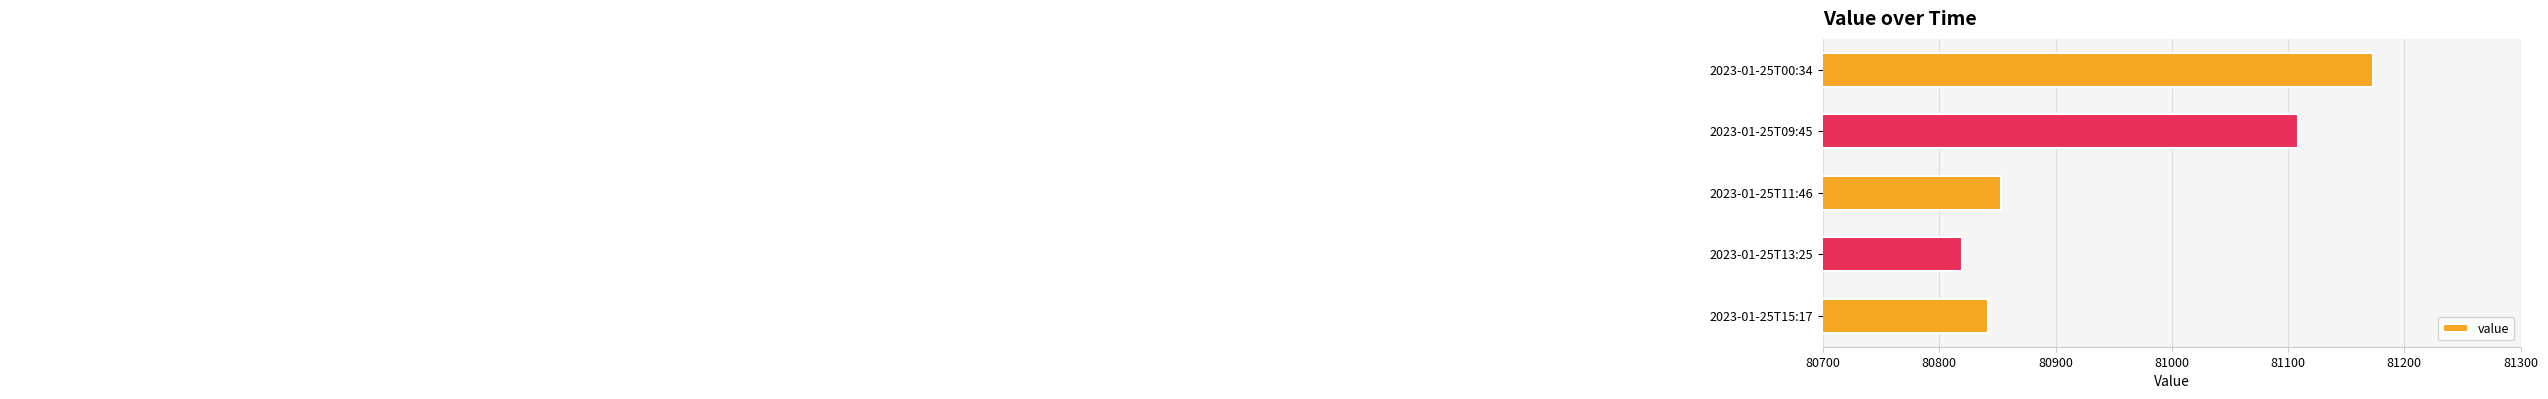

Which has a higher value, 2023-01-25T00:34 or 2023-01-25T11:46?

2023-01-25T00:34